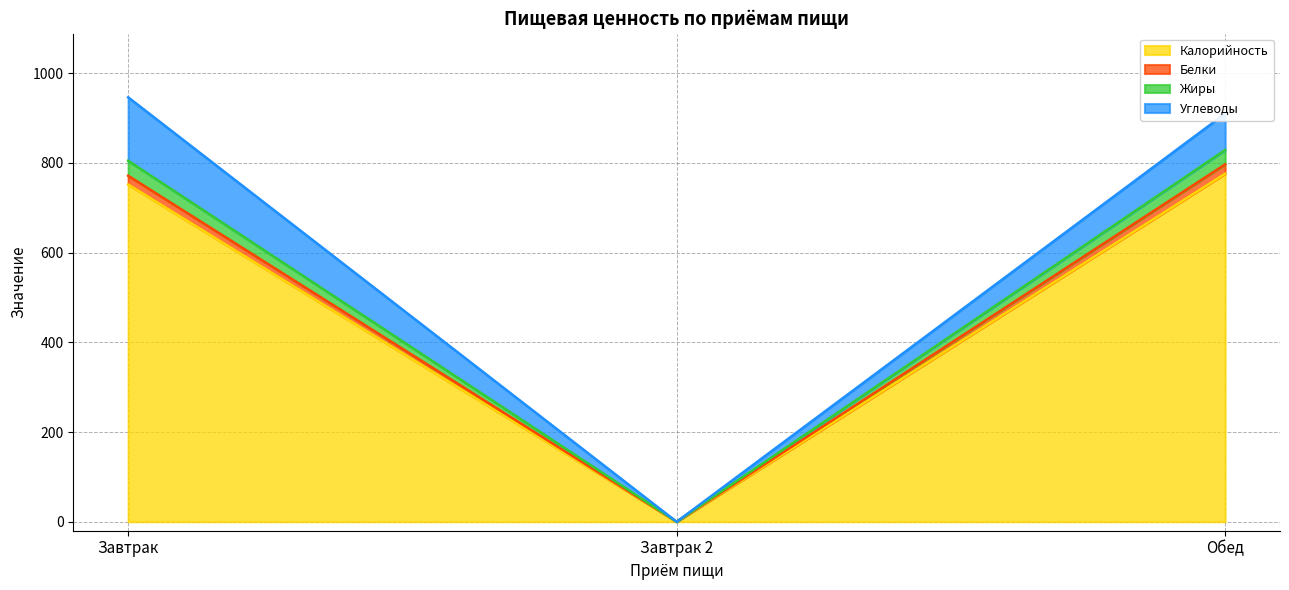

What are all the series names shown in the legend?

Калорийность, Белки, Жиры, Углеводы